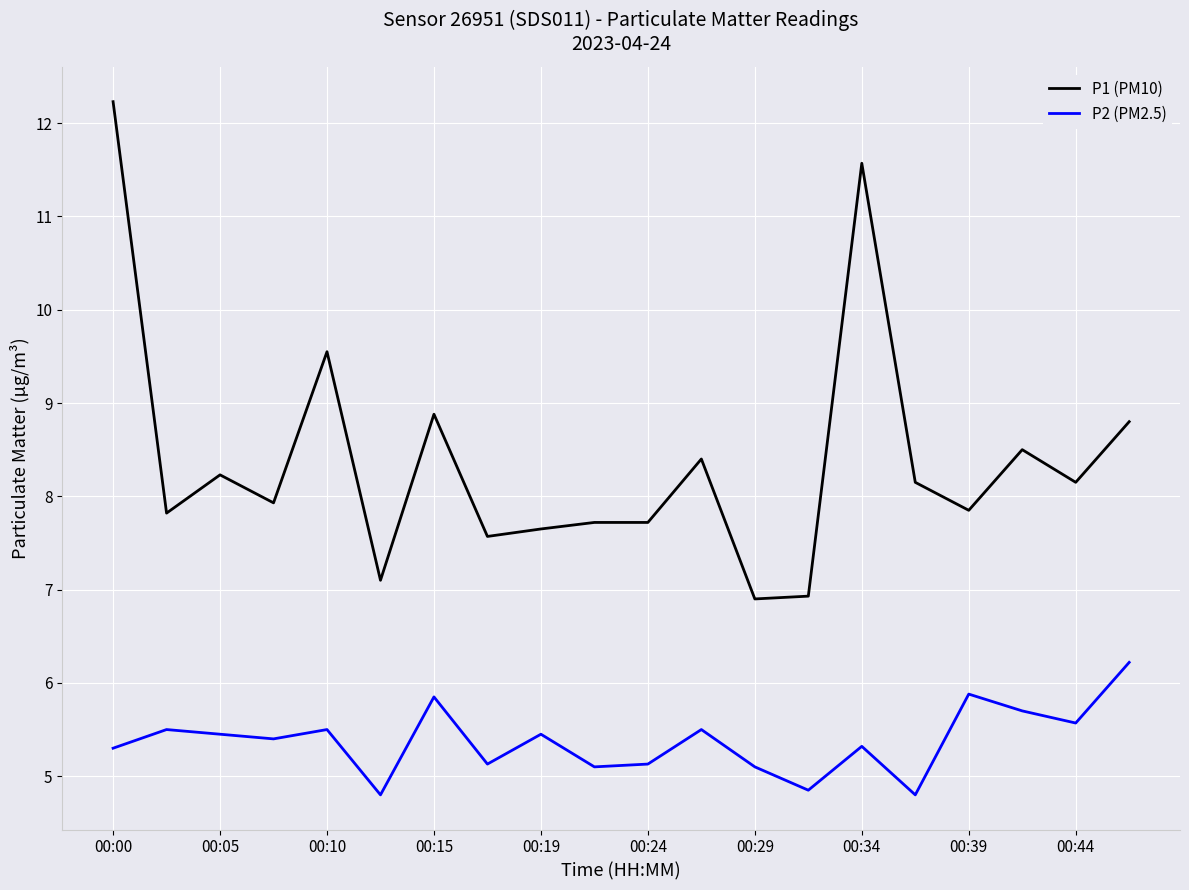

Which series has the largest range (max minus min)?

P1 (PM10)